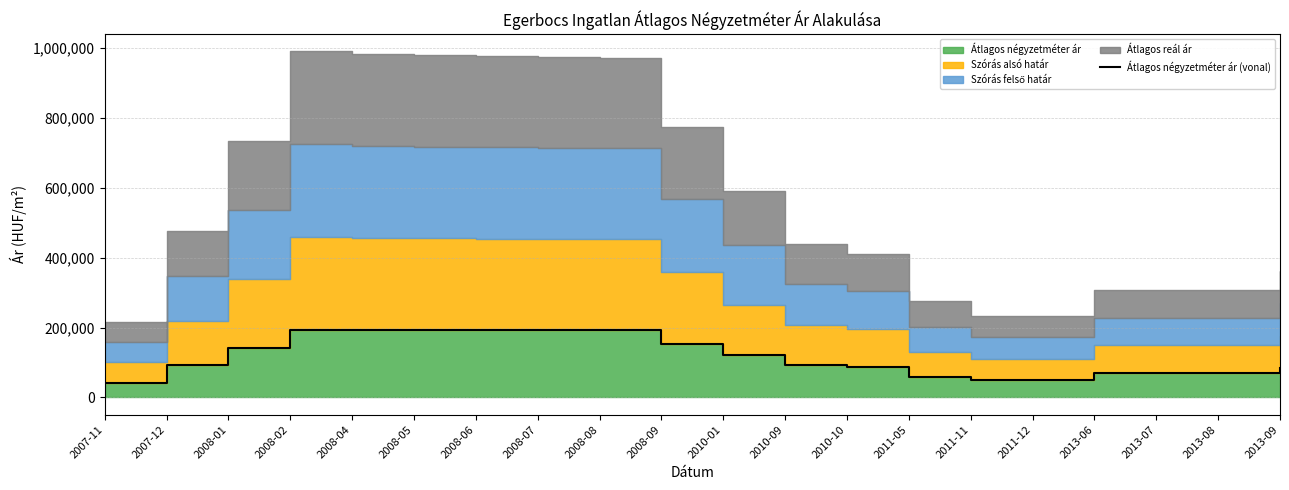

Which has a higher value, 2008-06 or 2010-01?

2008-06